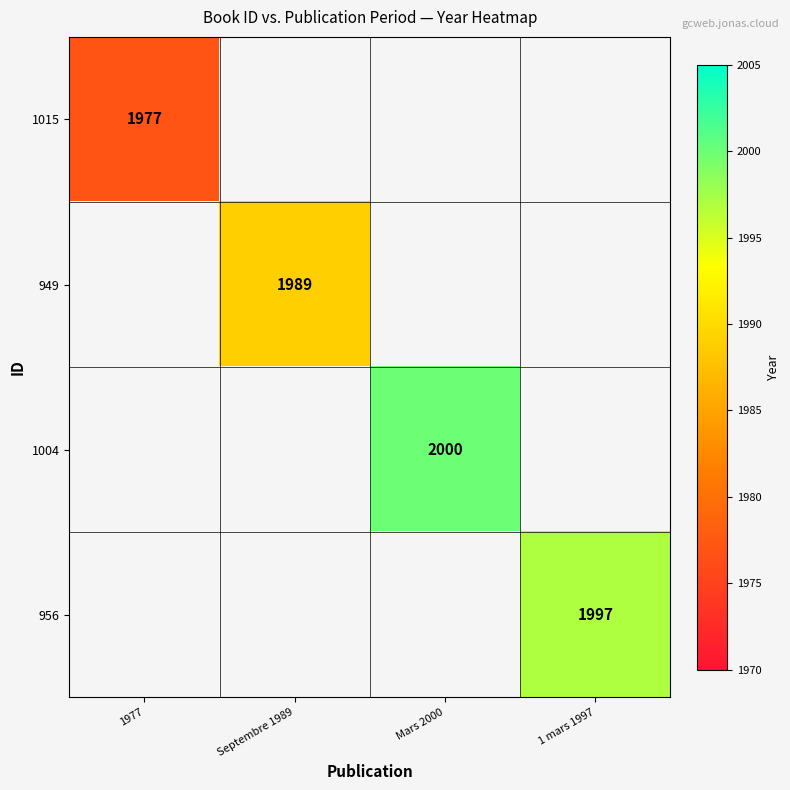

The value of 1004 at Mars 2000 is 2000. True or false?

True